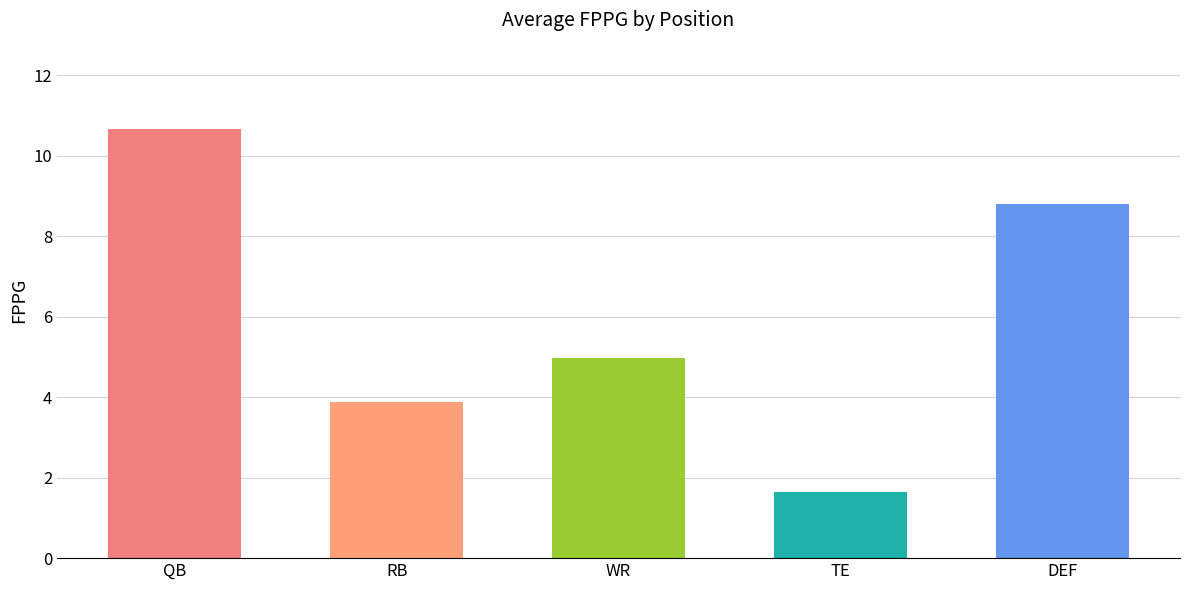

List the labels in order of value, largest first.

QB, DEF, WR, RB, TE